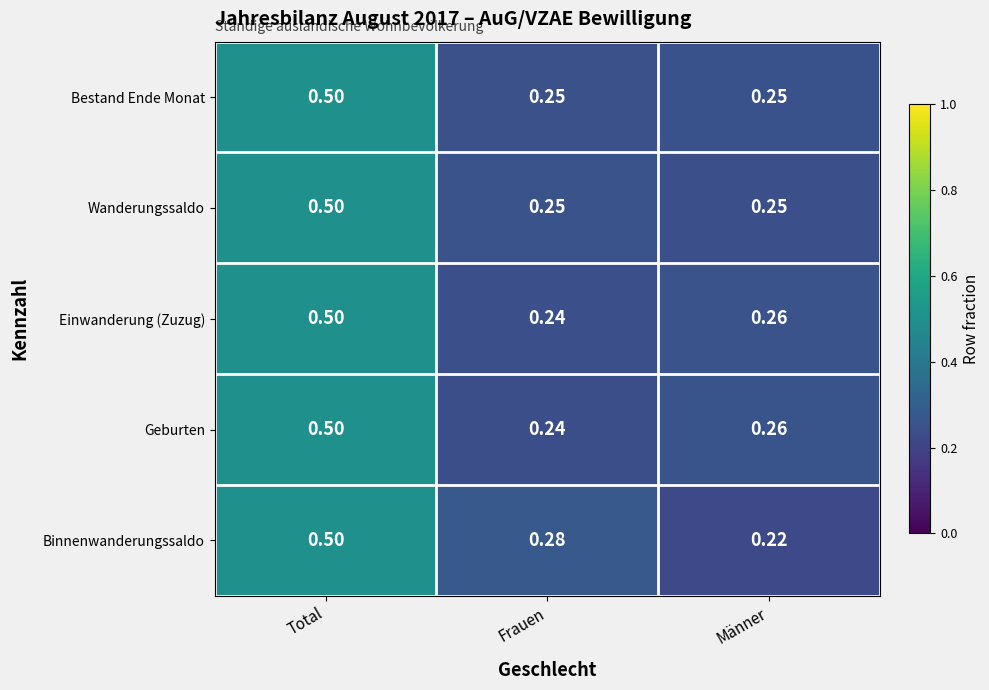

Rank the categories by Einwanderung (Zuzug) value from lowest to highest.

Frauen, Männer, Total